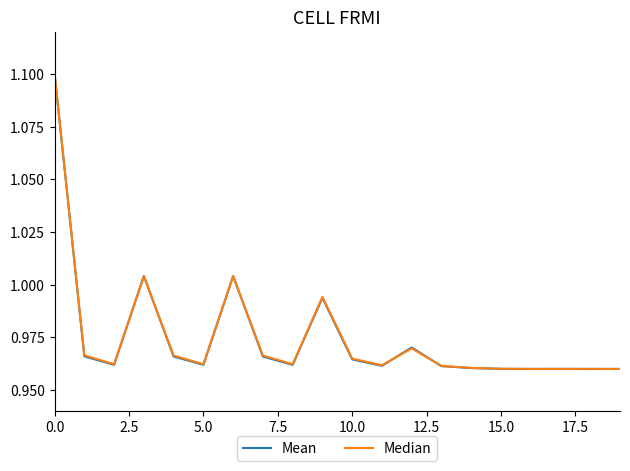

Does the chart have visible grid lines?

No